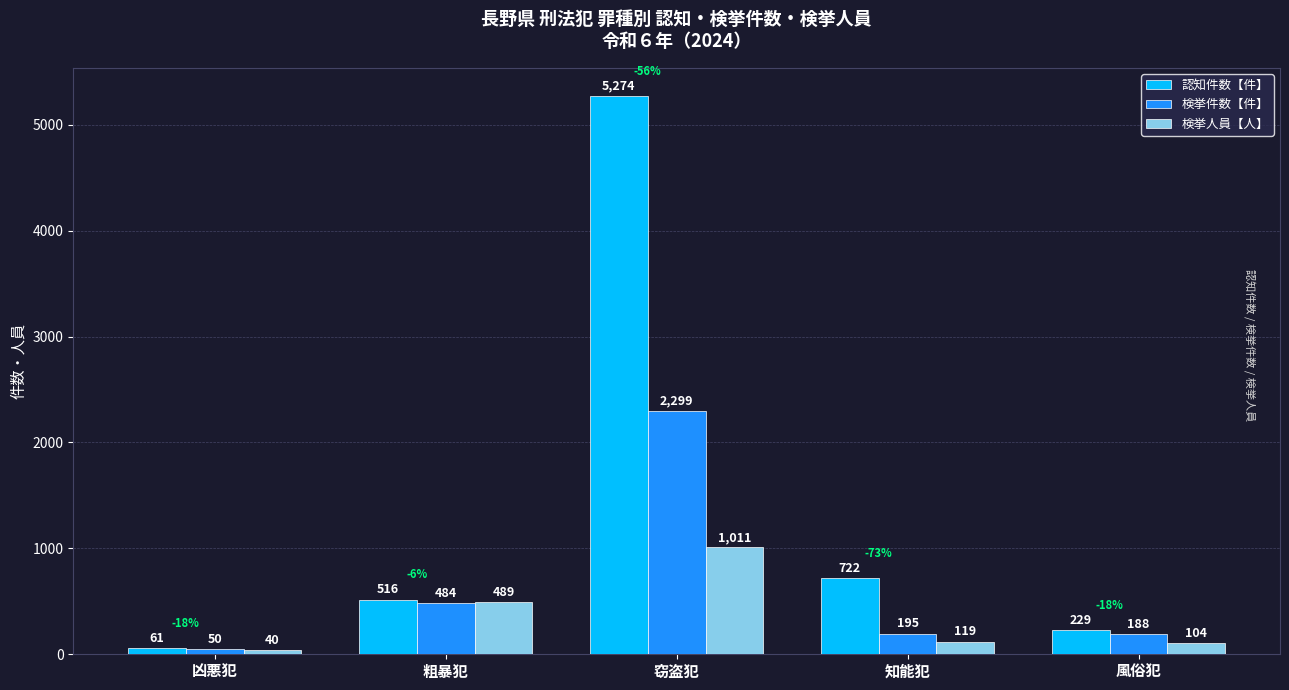

The value of 認知件数【件】 at 風俗犯 is 404. True or false?

False